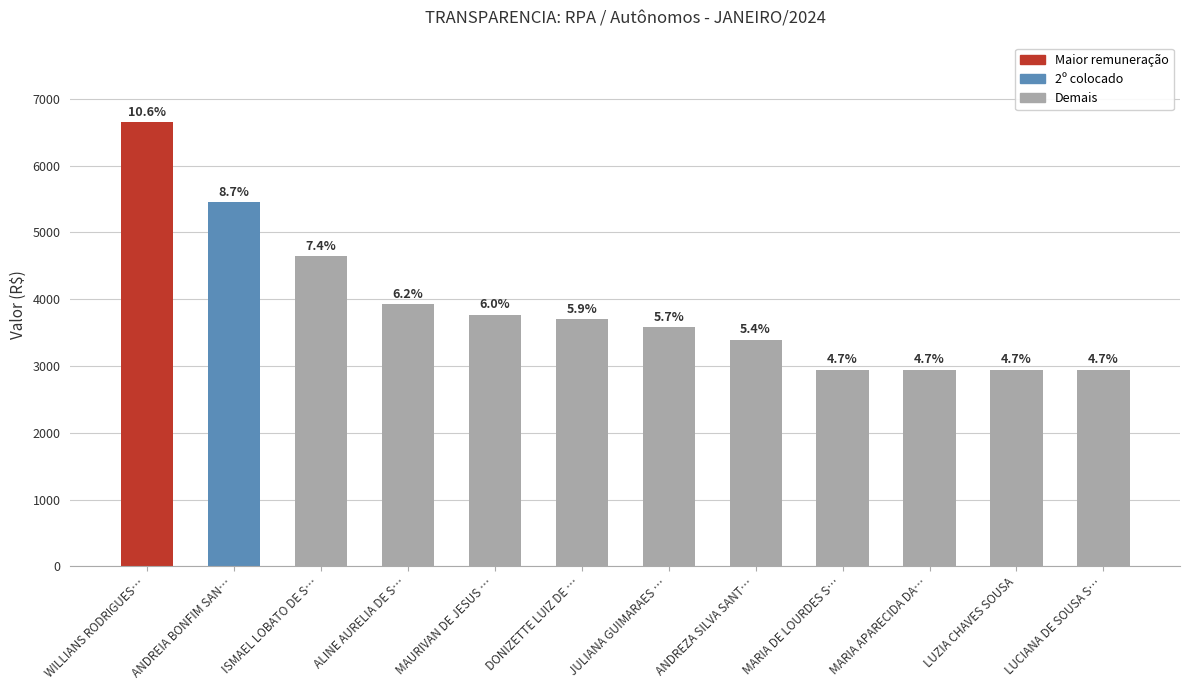

Does the chart contain any negative values?

No